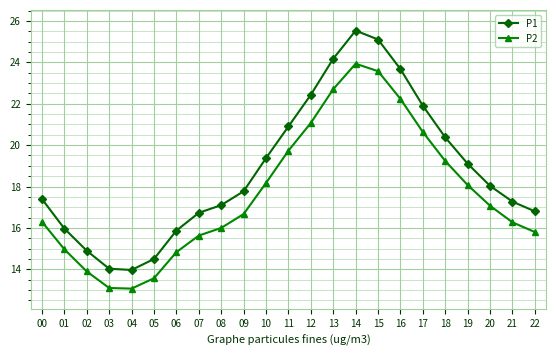

The P2 series shows 15.0 at 01. True or false?

True